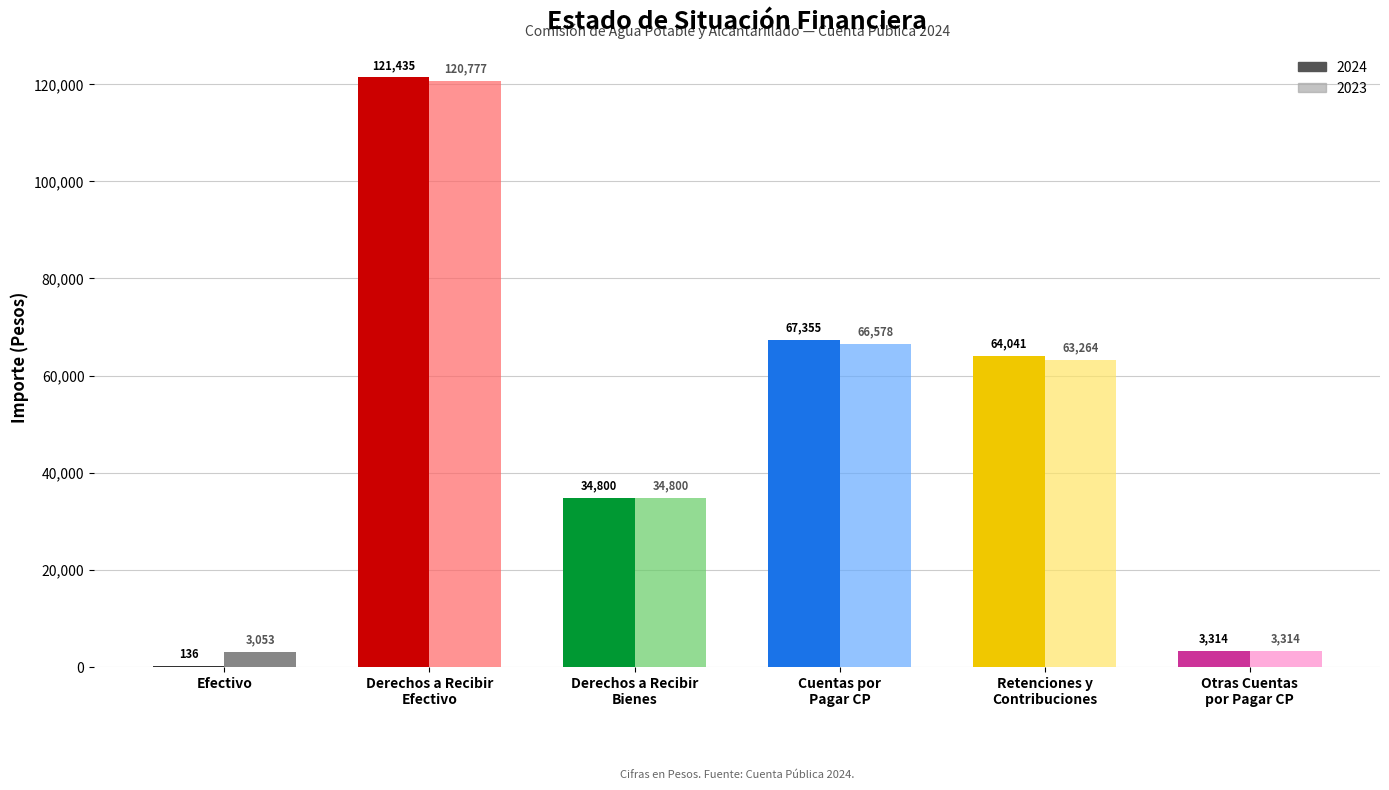

Does the chart contain any negative values?

No